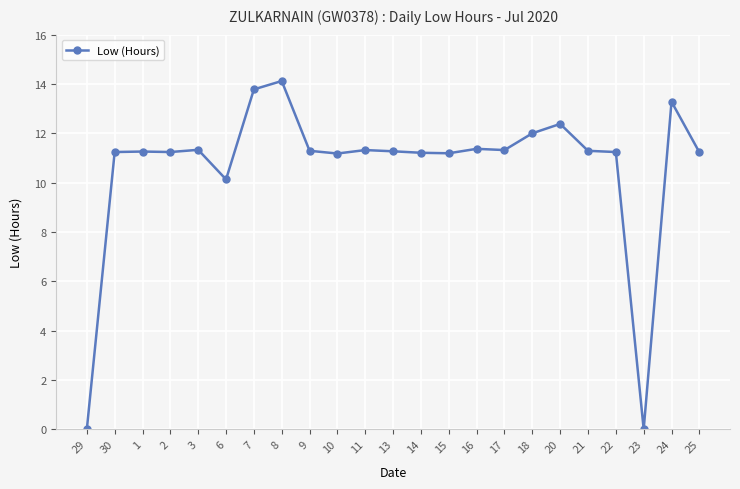

How many lines are shown in the chart?

1